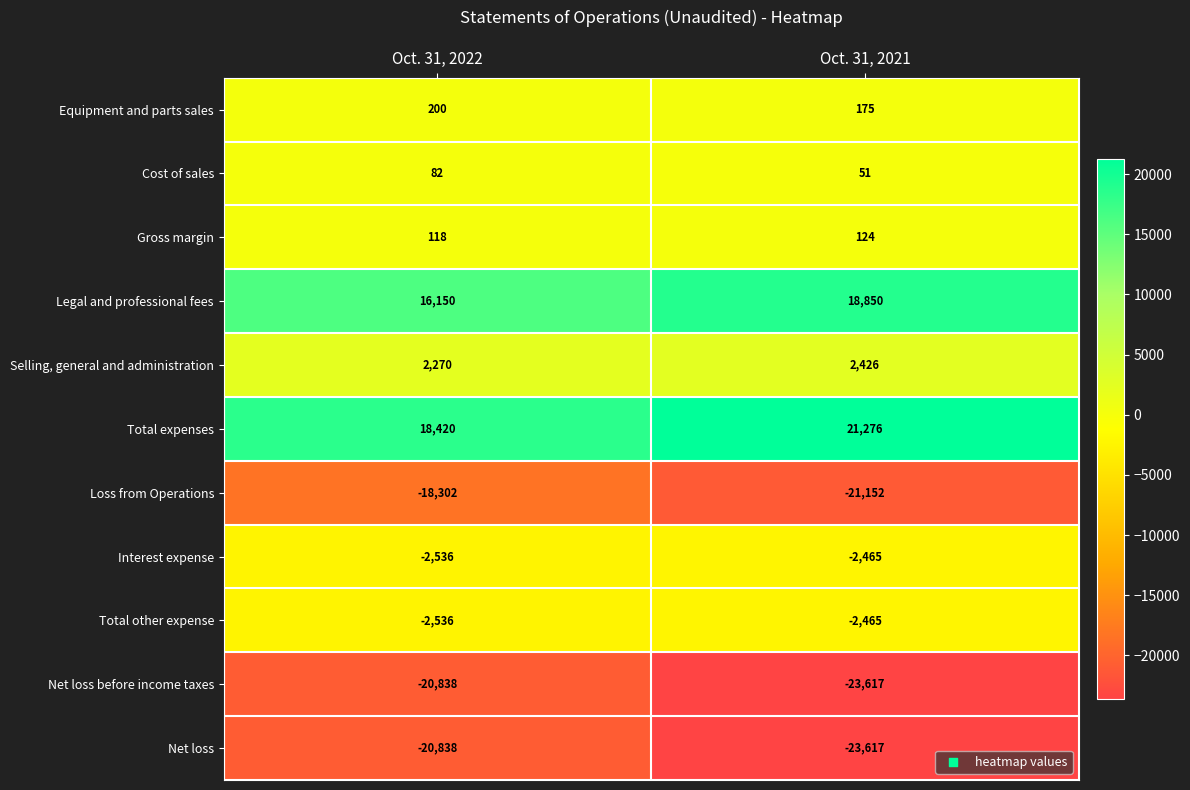

What is the sum of the Equipment and parts sales values at Oct. 31, 2021 and Oct. 31, 2022?

375